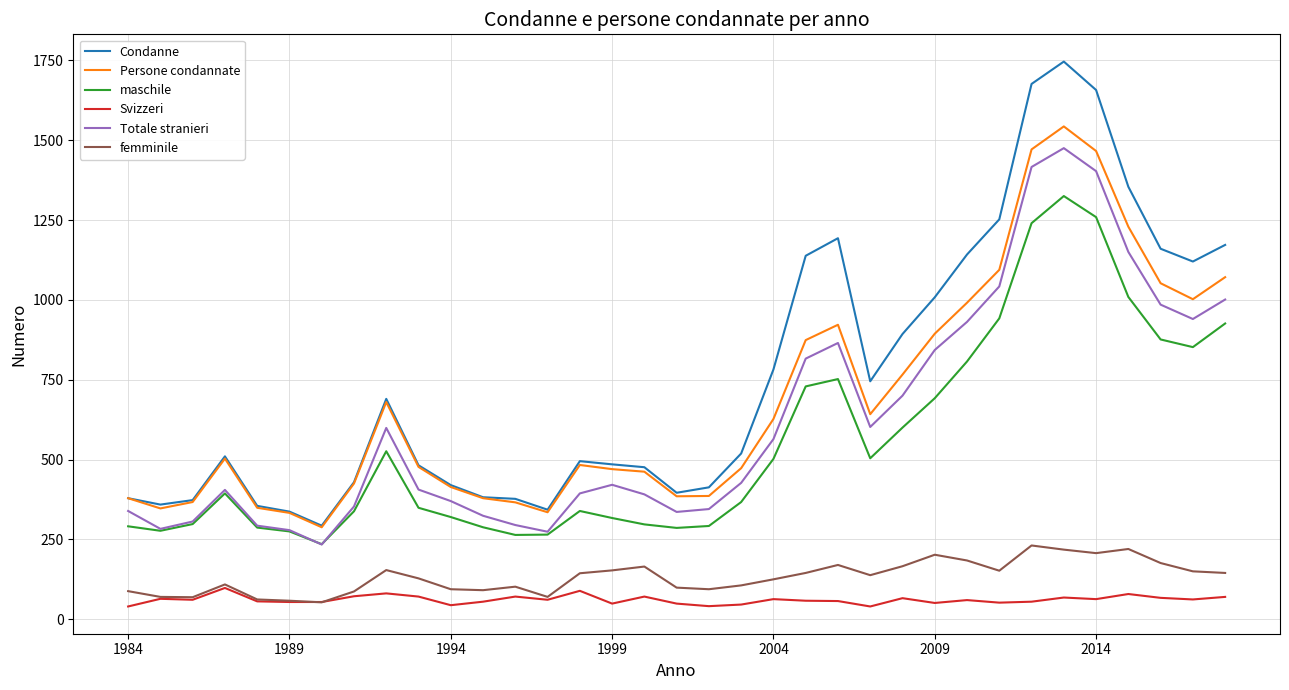

What is the greatest value displayed?

1746